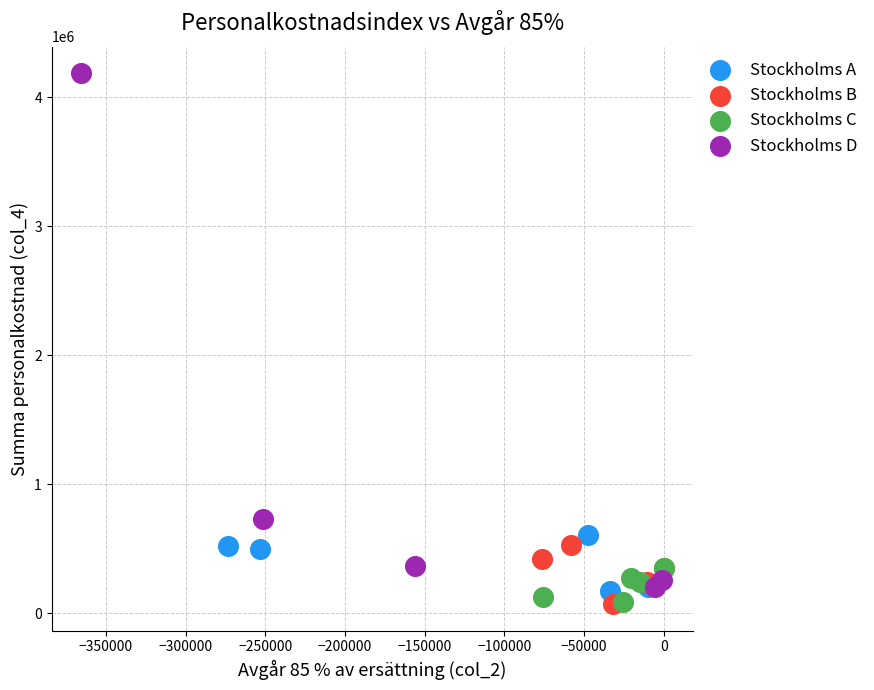

Which series contains the highest Y value?

Stockholms D